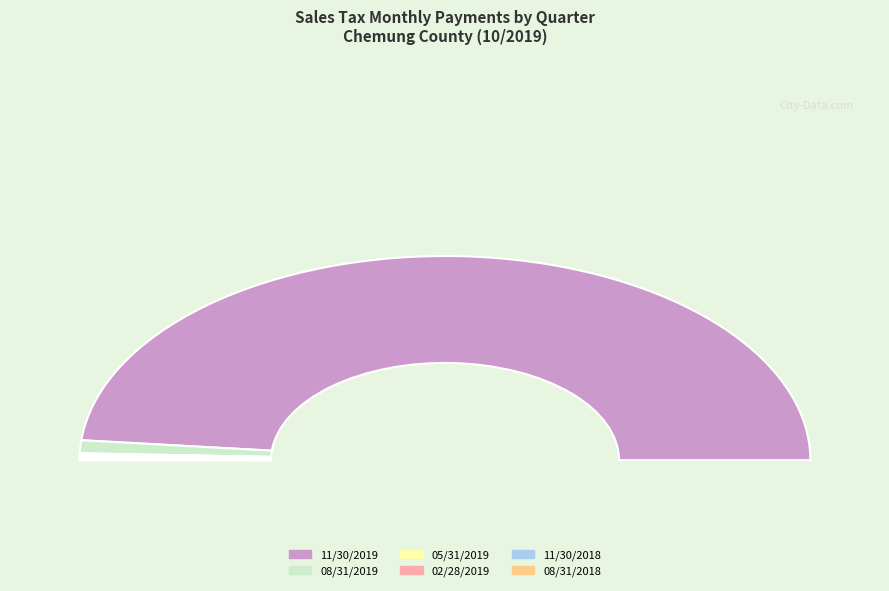

Which slice represents more than half of the pie?

11/30/2019